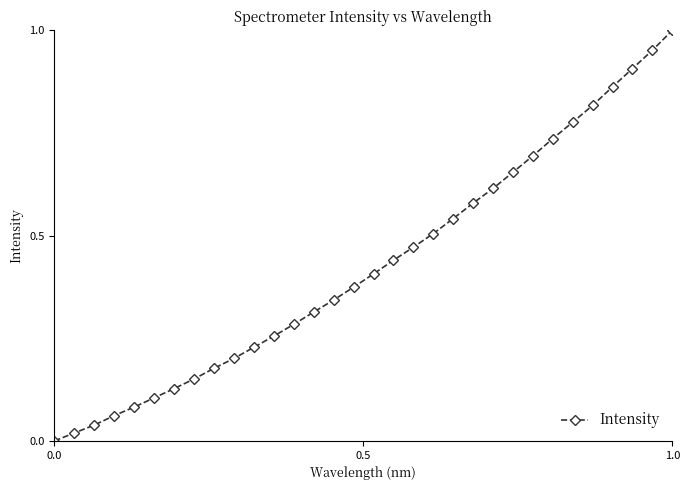

What is the sum of all values?

13.7